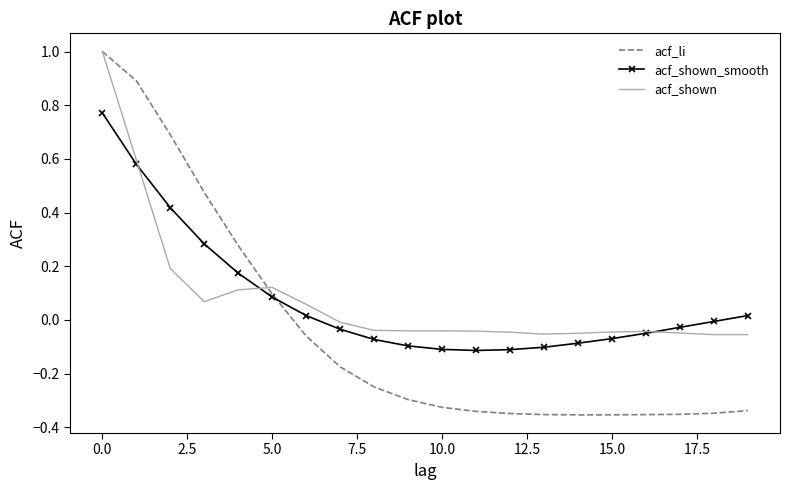

Which series has the largest range (max minus min)?

acf_li